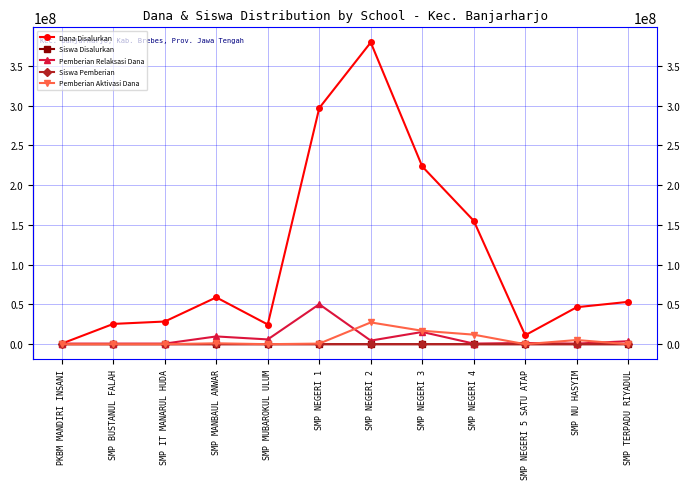

What is the label of the 7th point from the left?

SMP NEGERI 2